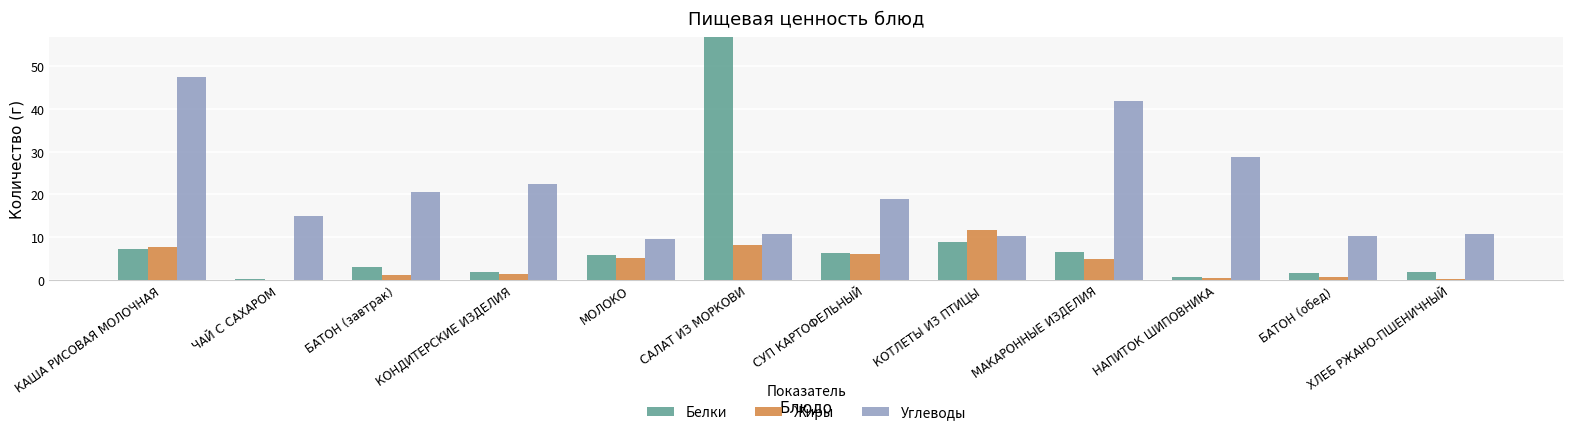

Reading left to right, what are all the values shown in this chart?

Белки: КАША РИСОВАЯ МОЛОЧНАЯ=7.3	ЧАЙ С САХАРОМ=0.2	БАТОН (завтрак)=3.0	КОНДИТЕРСКИЕ ИЗДЕЛИЯ=1.8	МОЛОКО=5.8	САЛАТ ИЗ МОРКОВИ=121.9	СУП КАРТОФЕЛЬНЫЙ=6.2	КОТЛЕТЫ ИЗ ПТИЦЫ=8.9	МАКАРОННЫЕ ИЗДЕЛИЯ=6.5	НАПИТОК ШИПОВНИКА=0.7	БАТОН (обед)=1.5	ХЛЕБ РЖАНО-ПШЕНИЧНЫЙ=1.7
Жиры: КАША РИСОВАЯ МОЛОЧНАЯ=7.6	ЧАЙ С САХАРОМ=0.0	БАТОН (завтрак)=1.2	КОНДИТЕРСКИЕ ИЗДЕЛИЯ=1.4	МОЛОКО=5.0	САЛАТ ИЗ МОРКОВИ=8.2	СУП КАРТОФЕЛЬНЫЙ=6.0	КОТЛЕТЫ ИЗ ПТИЦЫ=11.7	МАКАРОННЫЕ ИЗДЕЛИЯ=4.8	НАПИТОК ШИПОВНИКА=0.3	БАТОН (обед)=0.6	ХЛЕБ РЖАНО-ПШЕНИЧНЫЙ=0.2
Углеводы: КАША РИСОВАЯ МОЛОЧНАЯ=47.4	ЧАЙ С САХАРОМ=15.0	БАТОН (завтрак)=20.6	КОНДИТЕРСКИЕ ИЗДЕЛИЯ=22.5	МОЛОКО=9.6	САЛАТ ИЗ МОРКОВИ=10.8	СУП КАРТОФЕЛЬНЫЙ=18.8	КОТЛЕТЫ ИЗ ПТИЦЫ=10.3	МАКАРОННЫЕ ИЗДЕЛИЯ=41.8	НАПИТОК ШИПОВНИКА=28.8	БАТОН (обед)=10.3	ХЛЕБ РЖАНО-ПШЕНИЧНЫЙ=10.6